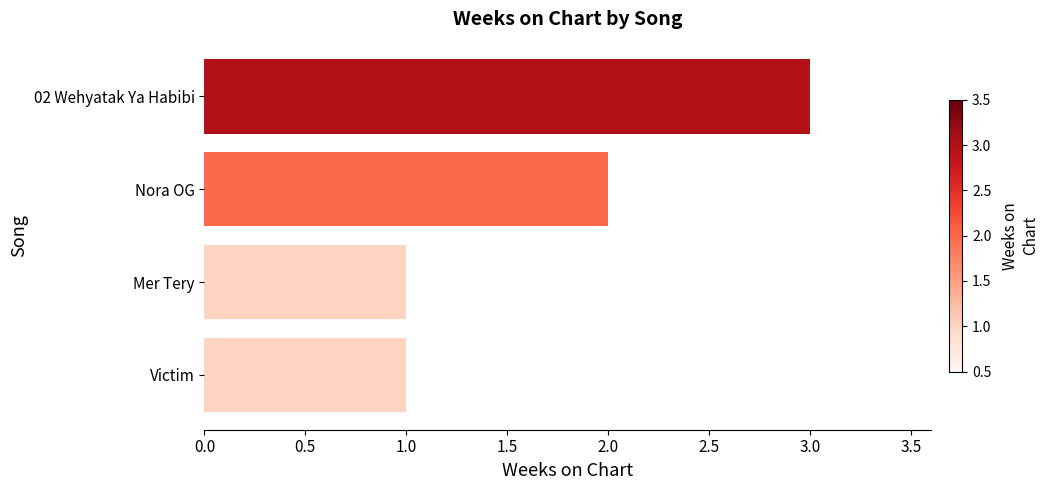

True or false: the data shows 3 at 02 Wehyatak Ya Habibi.

True